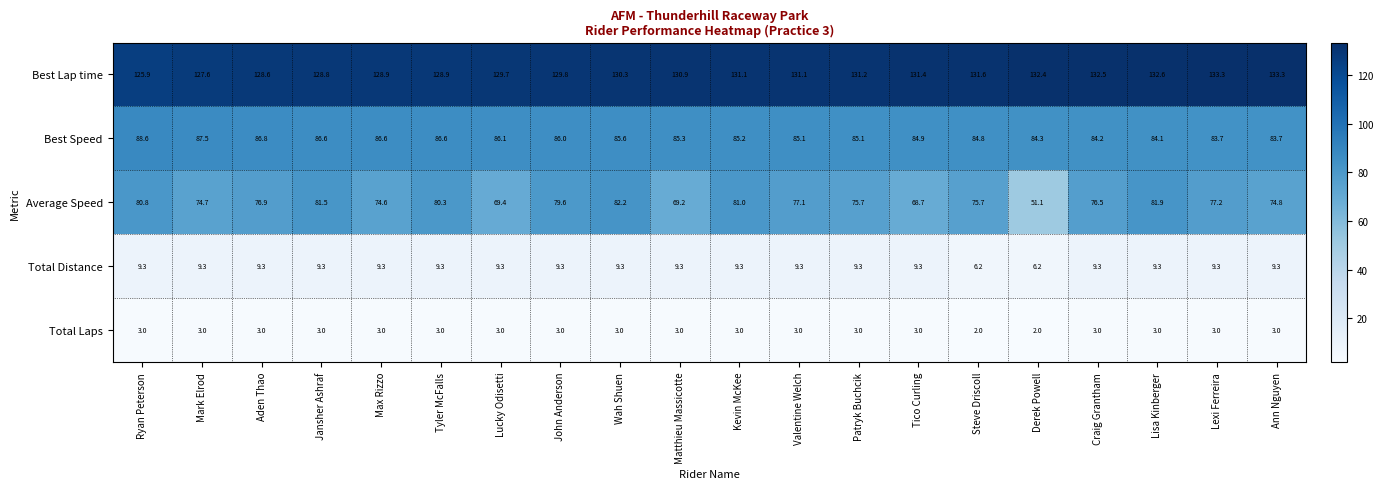

Rank the series at Derek Powell from lowest to highest value.

Total Laps, Total Distance, Average Speed, Best Speed, Best Lap time